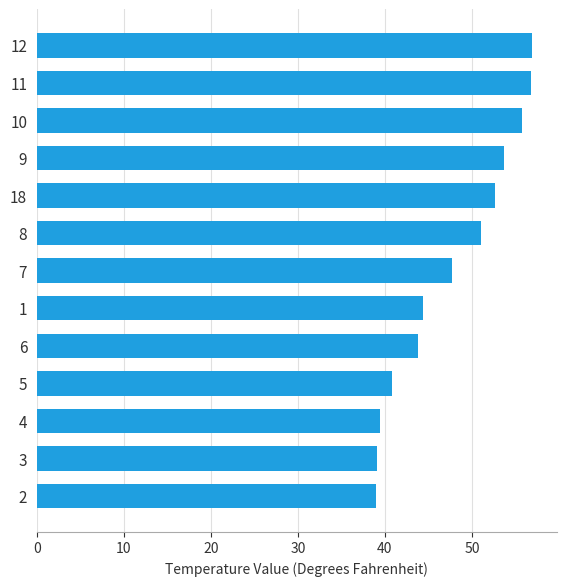

What is the minimum value shown in the chart?

39.0